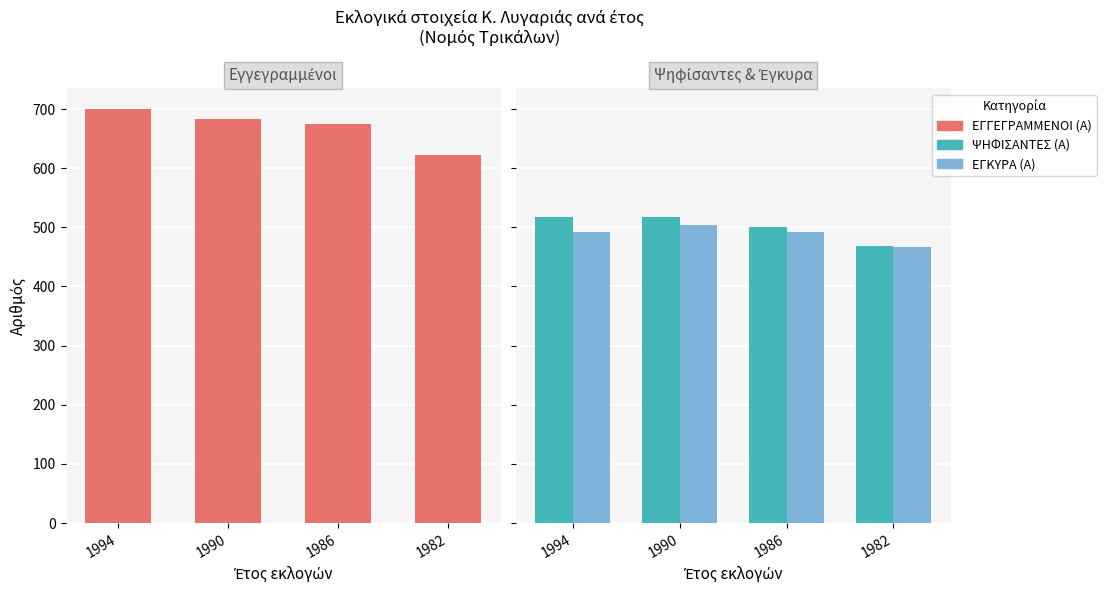

How many bars are there in total?

12